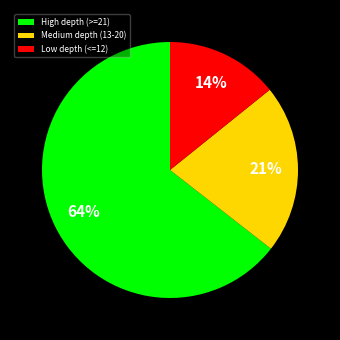

What percentage is the Low depth (<=12) slice, to the nearest percent?

14%